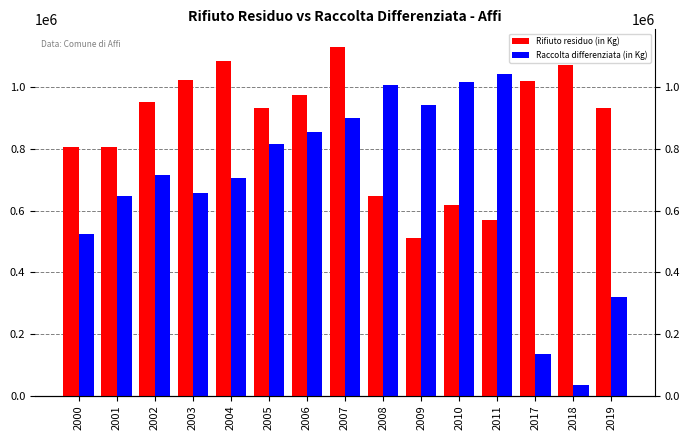

Which series changed the most between 2000 and 2006?

Raccolta differenziata (in Kg)